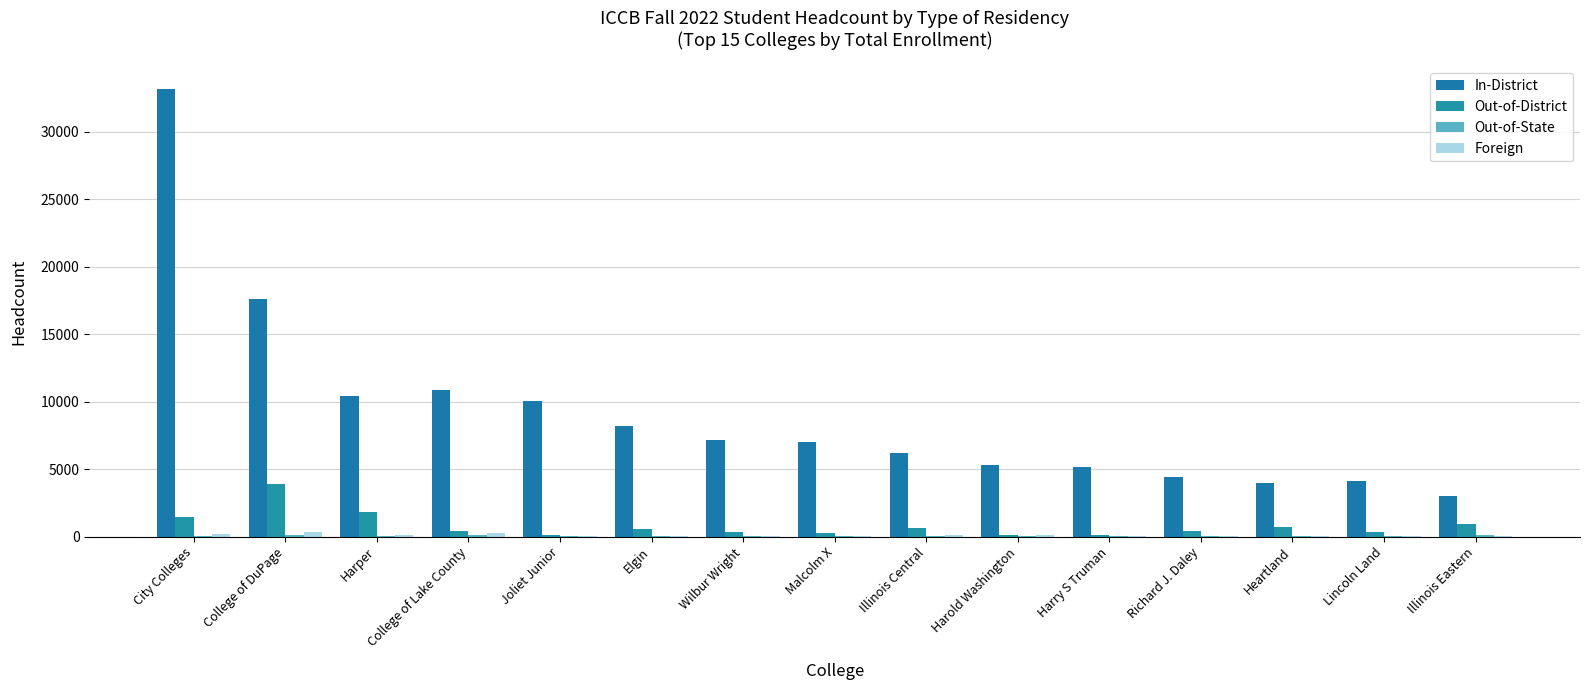

The value of In-District at Richard J. Daley is 4386. True or false?

True